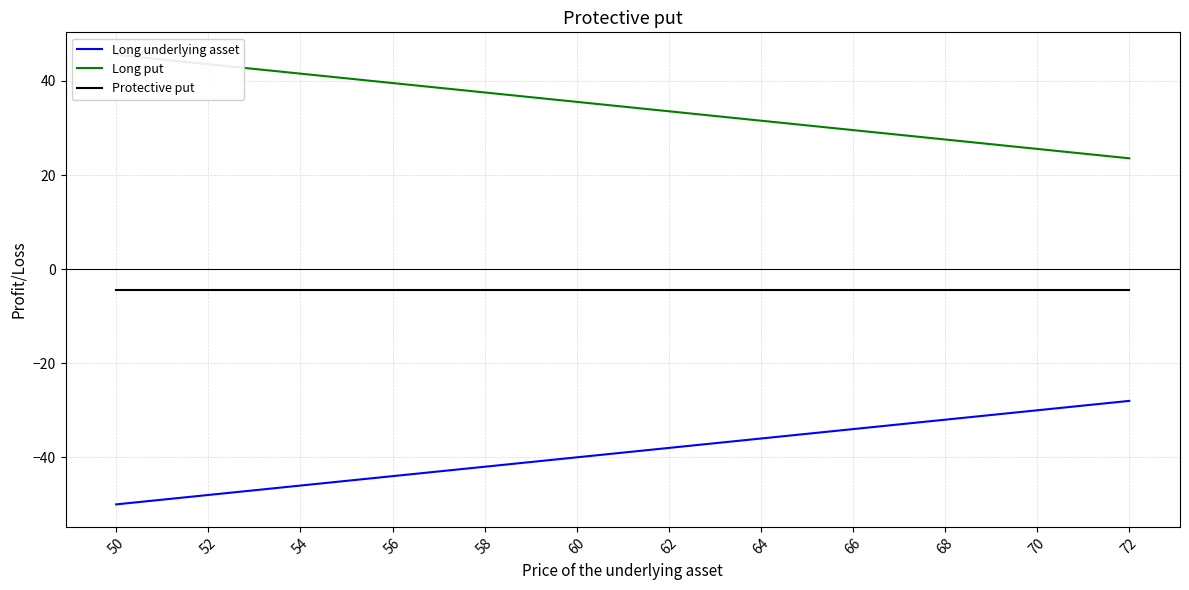

True or false: Protective put and Long put cross at least once.

False